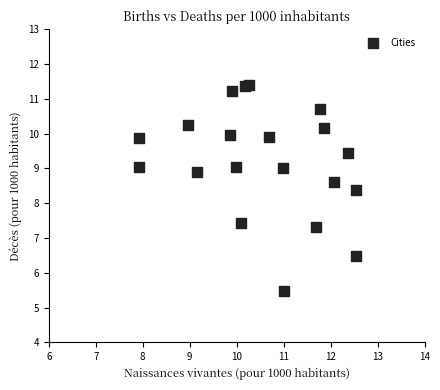

What is the range of Y values (max minus min)?

5.9